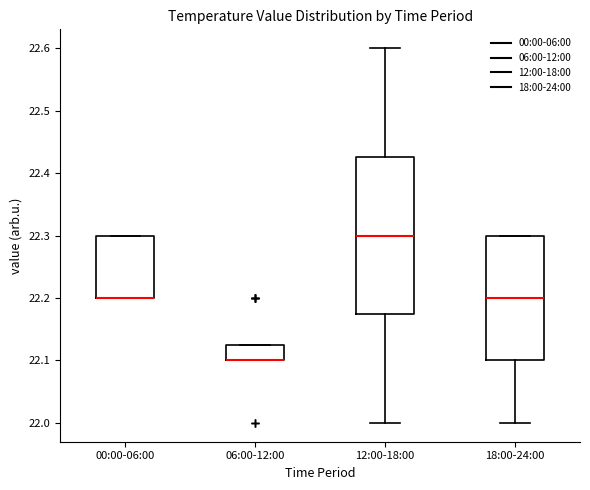

Where is the lower edge of the box for 18:00-24:00 on the y-axis? The values are not printed on the chart, so give them approximately, as read against the axis.

22.10